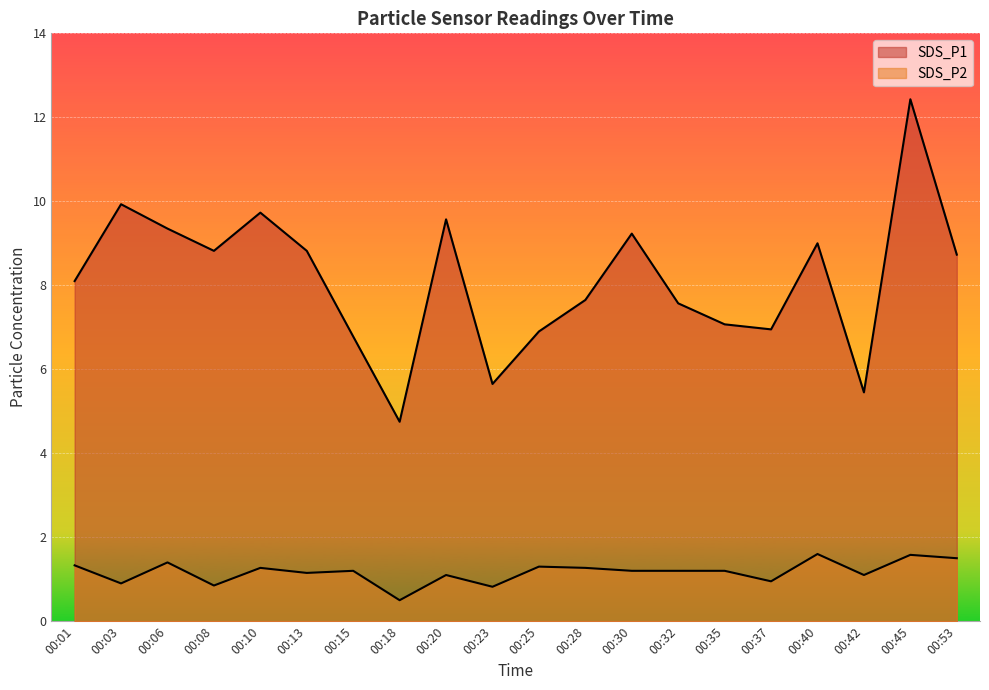

At which category is the sum across all series the highest?

00:45